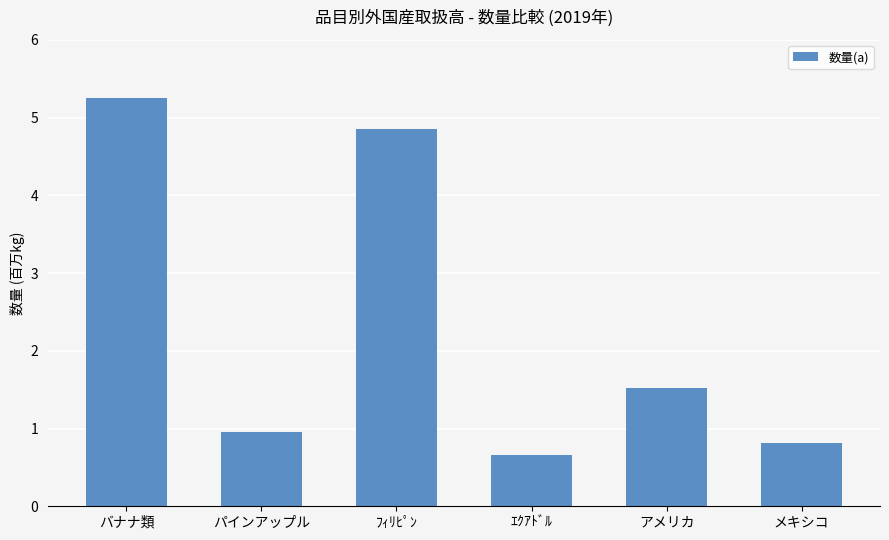

Does the chart contain any negative values?

No